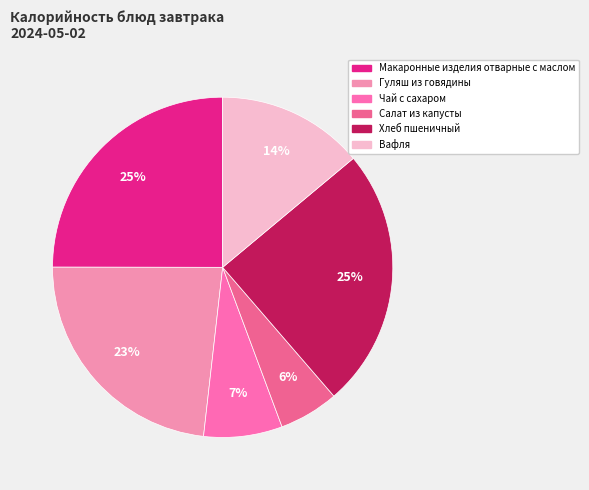

Is the sum of Хлеб пшеничный and Макаронные изделия отварные с маслом greater than half?

No